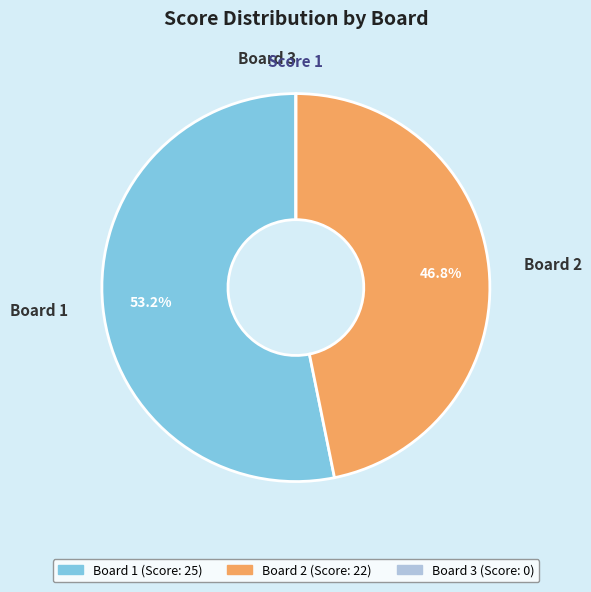

What percentage is the Board 2 slice, to the nearest percent?

47%